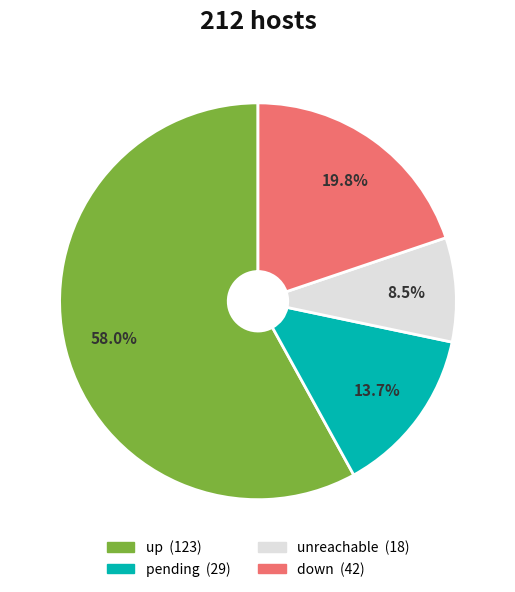

Does any single category account for the majority?

Yes